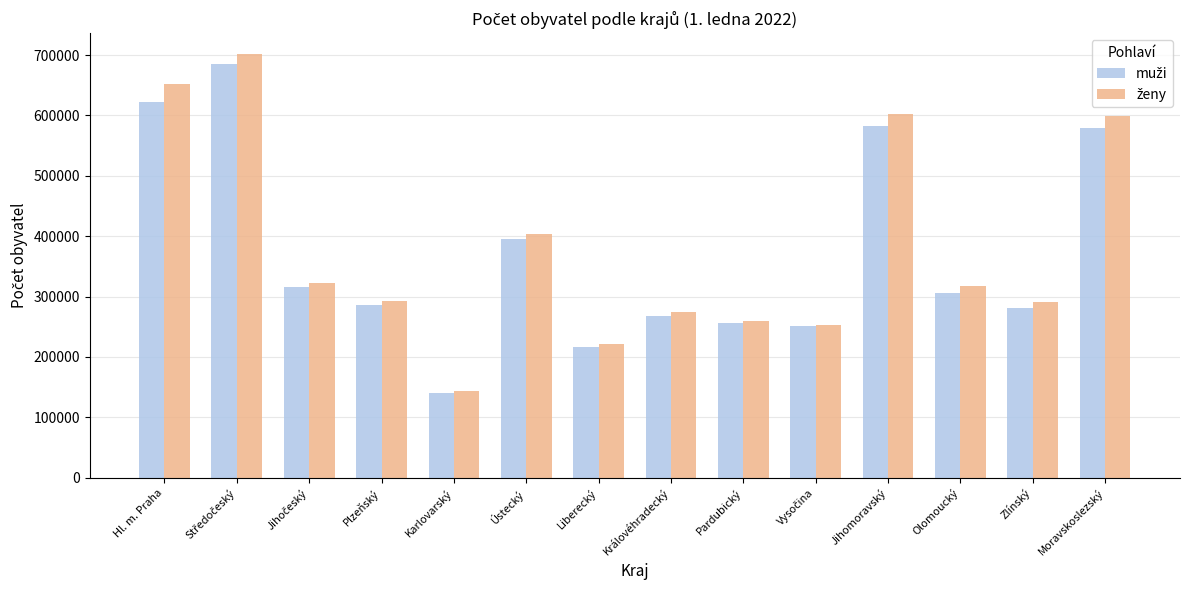

Which category has the lowest value across all series?

Karlovarský